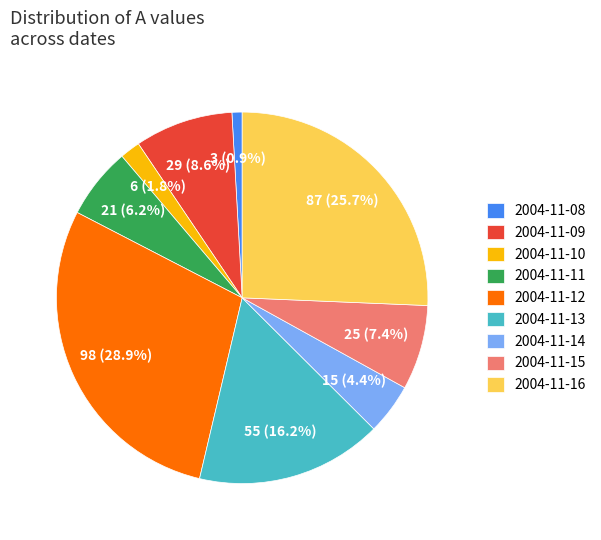

Count the number of slices in the pie.

9